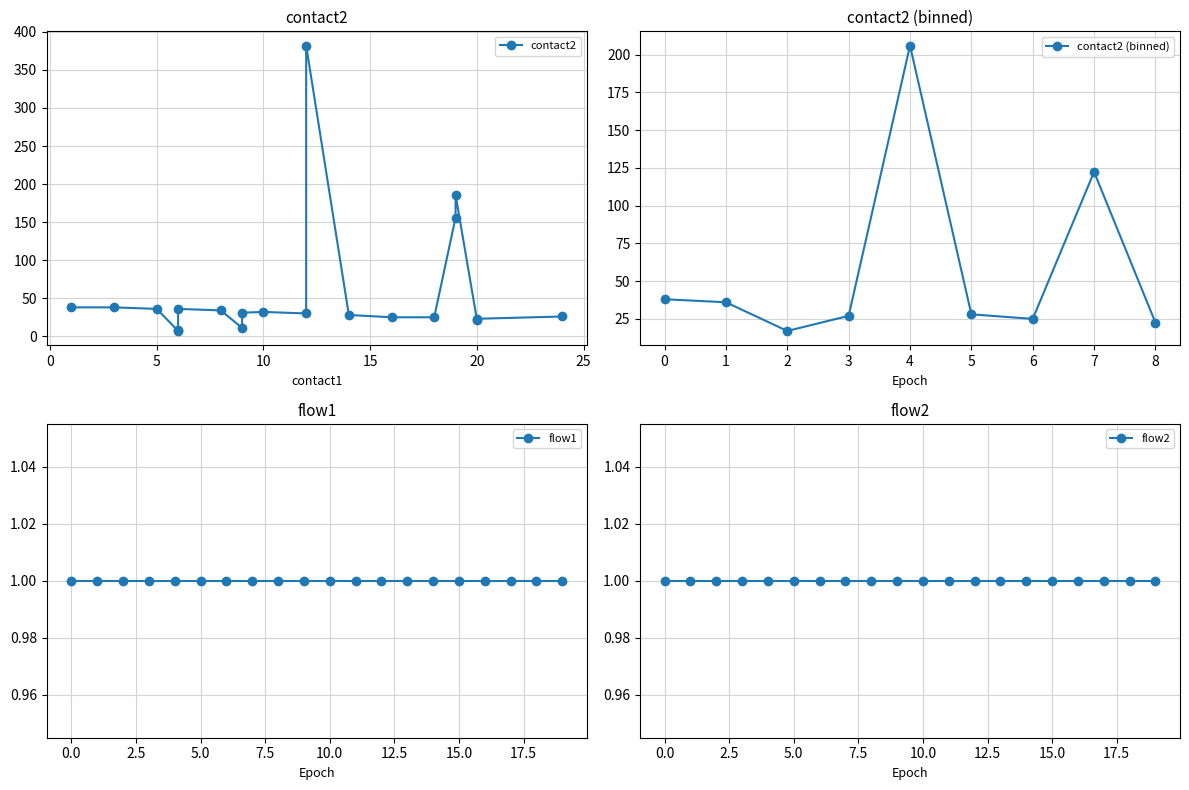

Is the value of flow1 at 19 greater than the value of flow2 at 2?

No